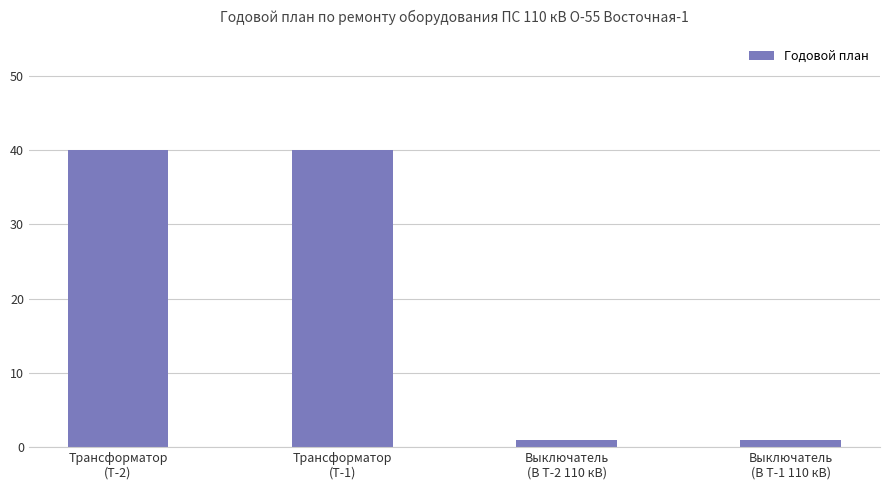

What is the maximum value shown in the chart?

40